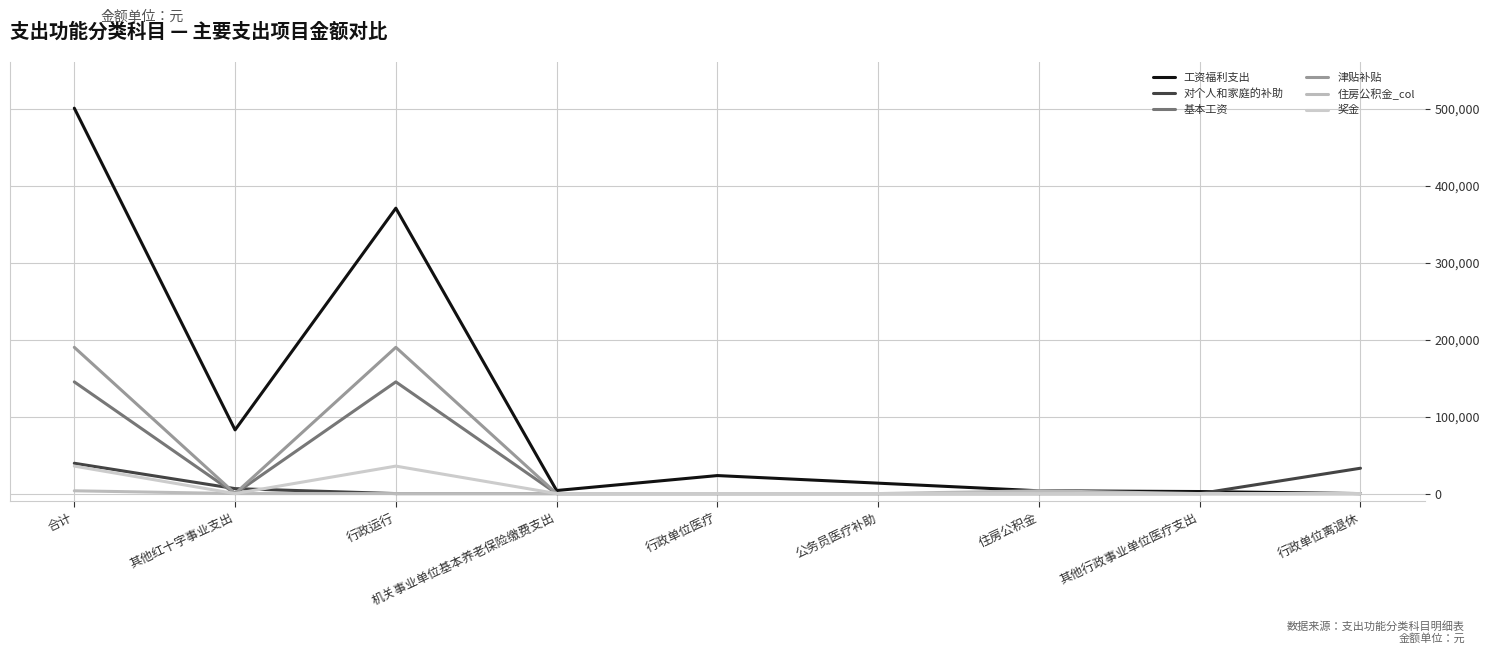

At which category does 住房公积金_col reach its first local peak?

住房公积金